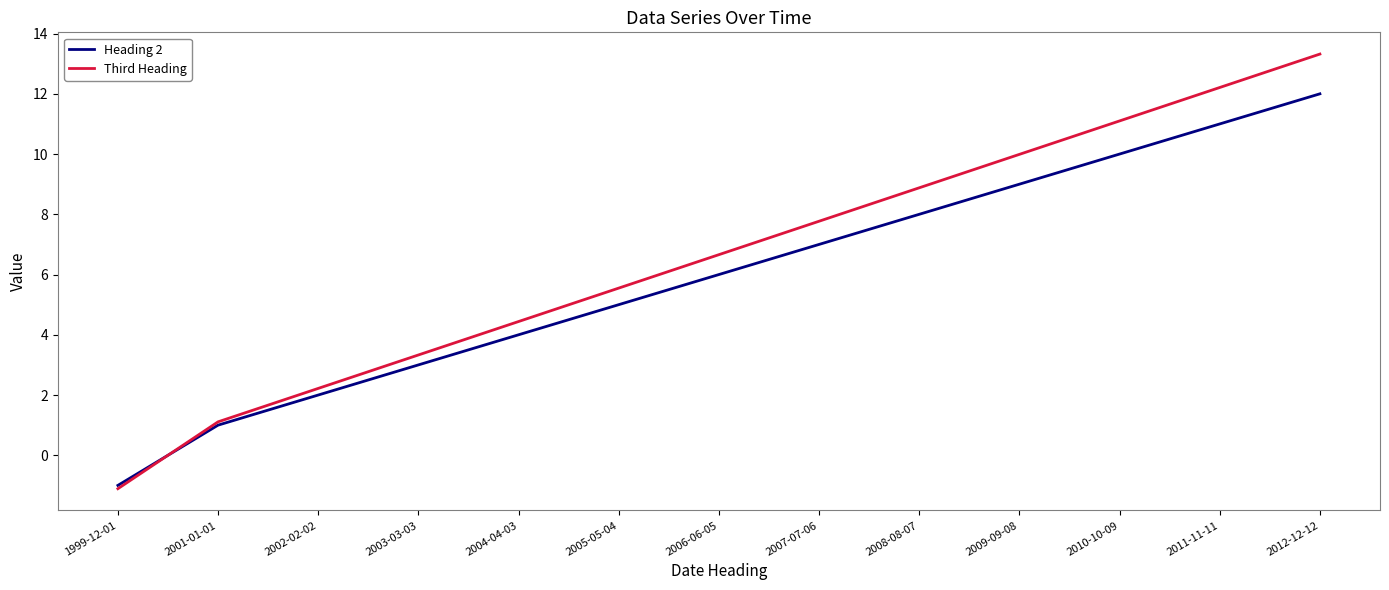

At which label does Third Heading reach its minimum?

1999-12-01